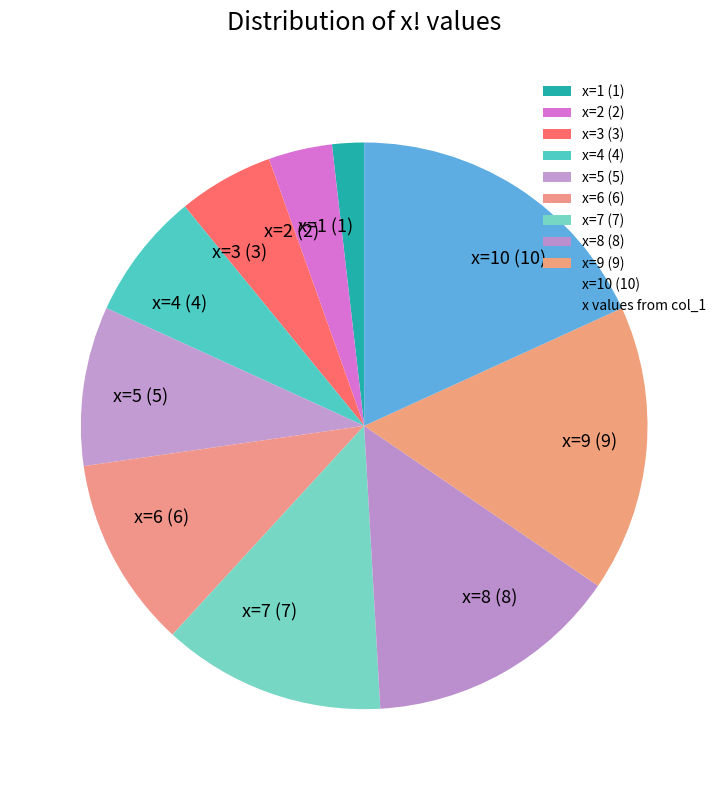

Does x=1 (1) account for over 50% of the chart?

No